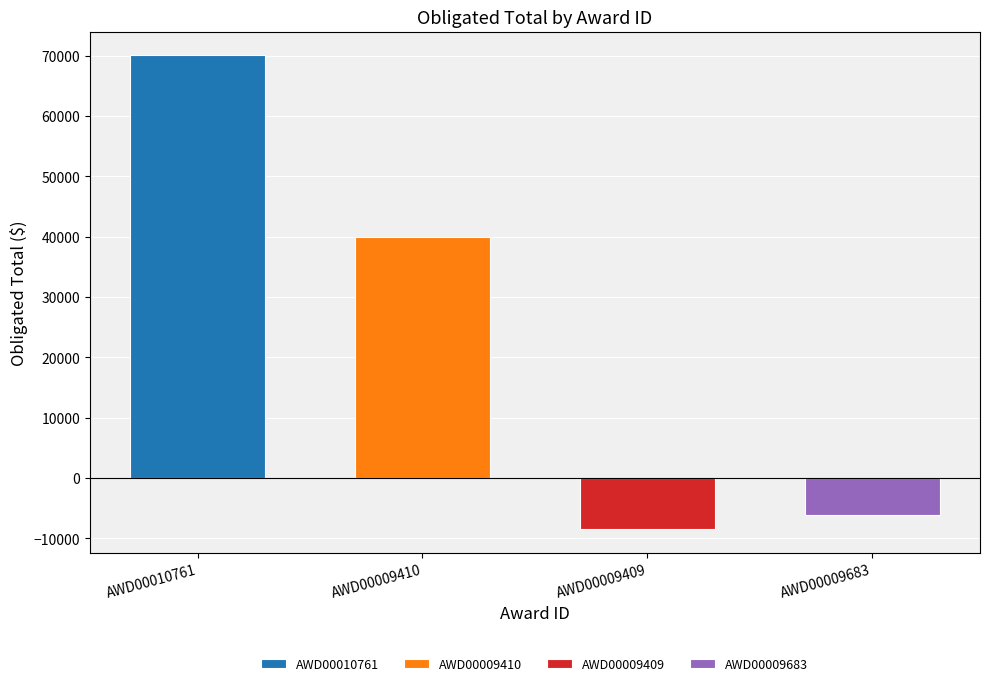

Rank the categories by value from lowest to highest.

AWD00009409, AWD00009683, AWD00009410, AWD00010761